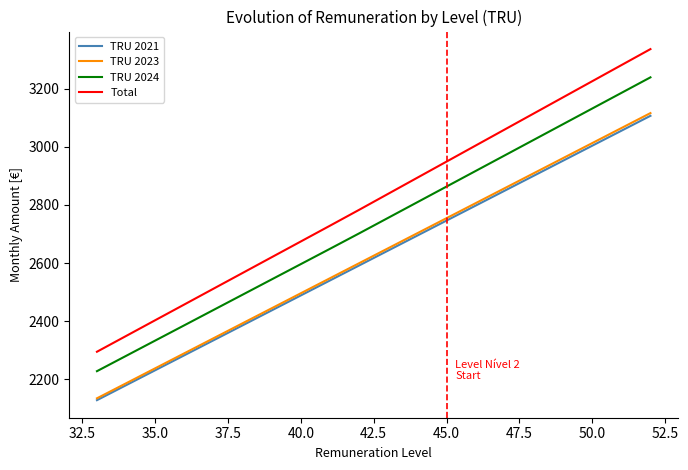

What is the smallest value displayed?

2128.3